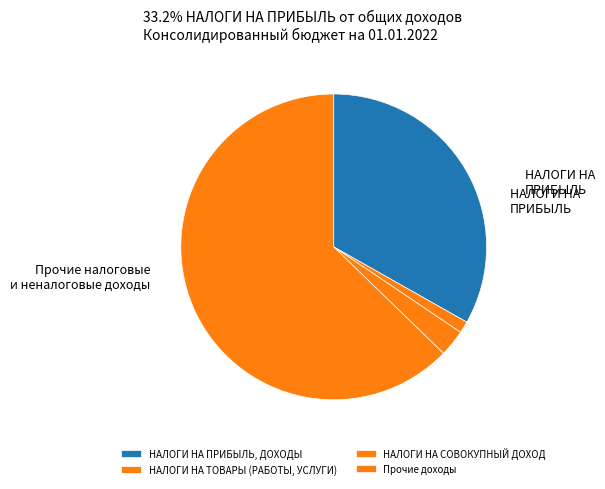

Between НАЛОГИ НА ТОВАРЫ (РАБОТЫ, УСЛУГИ) and НАЛОГИ НА ПРИБЫЛЬ, ДОХОДЫ, which is larger?

НАЛОГИ НА ПРИБЫЛЬ, ДОХОДЫ